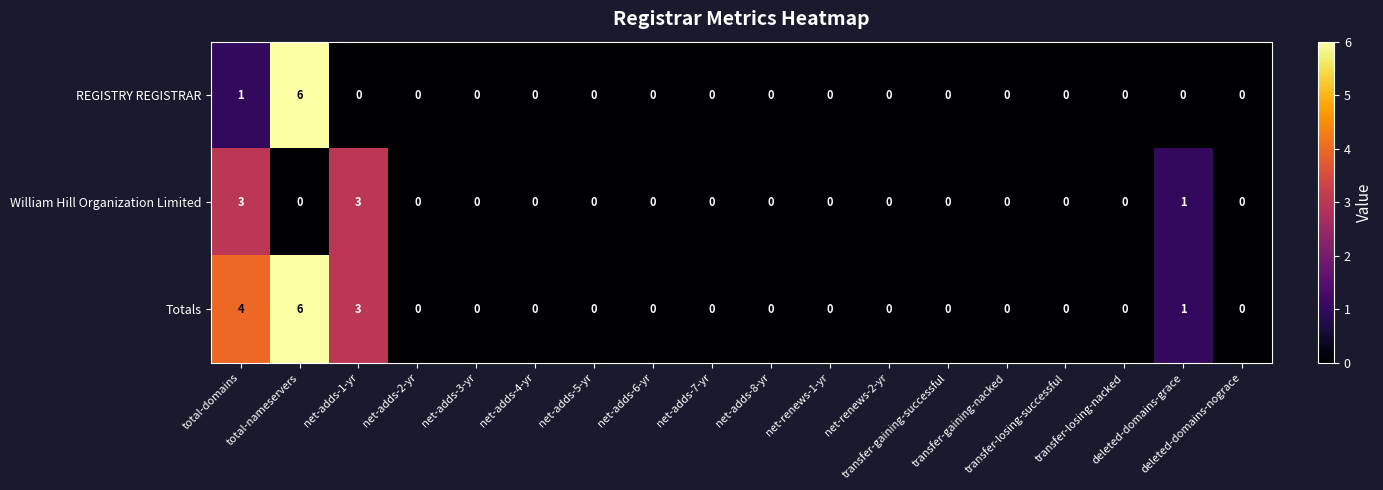

What is the difference between the second highest and second lowest values in the William Hill Organization Limited series?

3